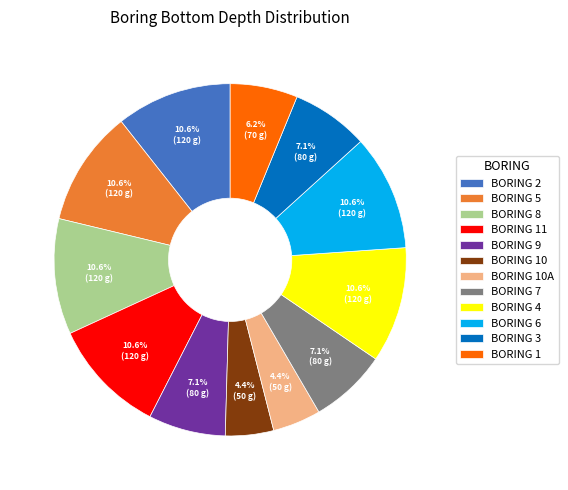

Approximately how many times larger is the value at BORING 5 compared to BORING 7?

1.5